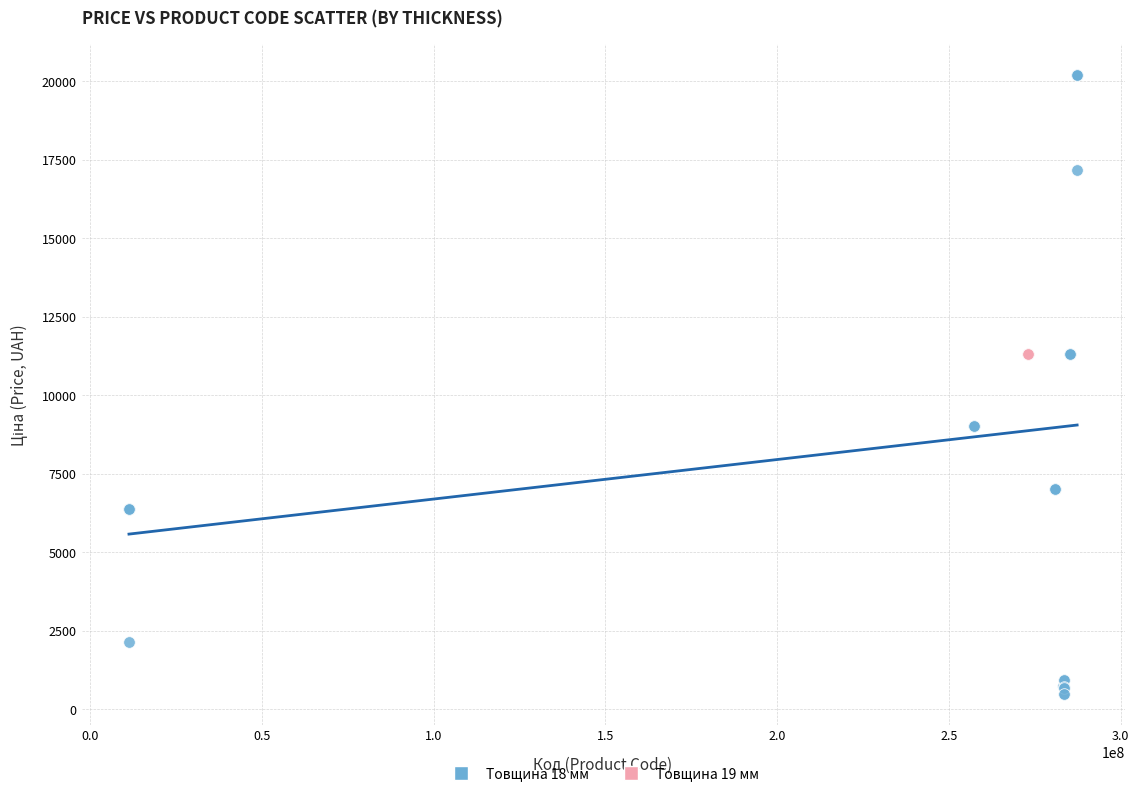

Which series contains the lowest Y value?

Товщина 18 мм